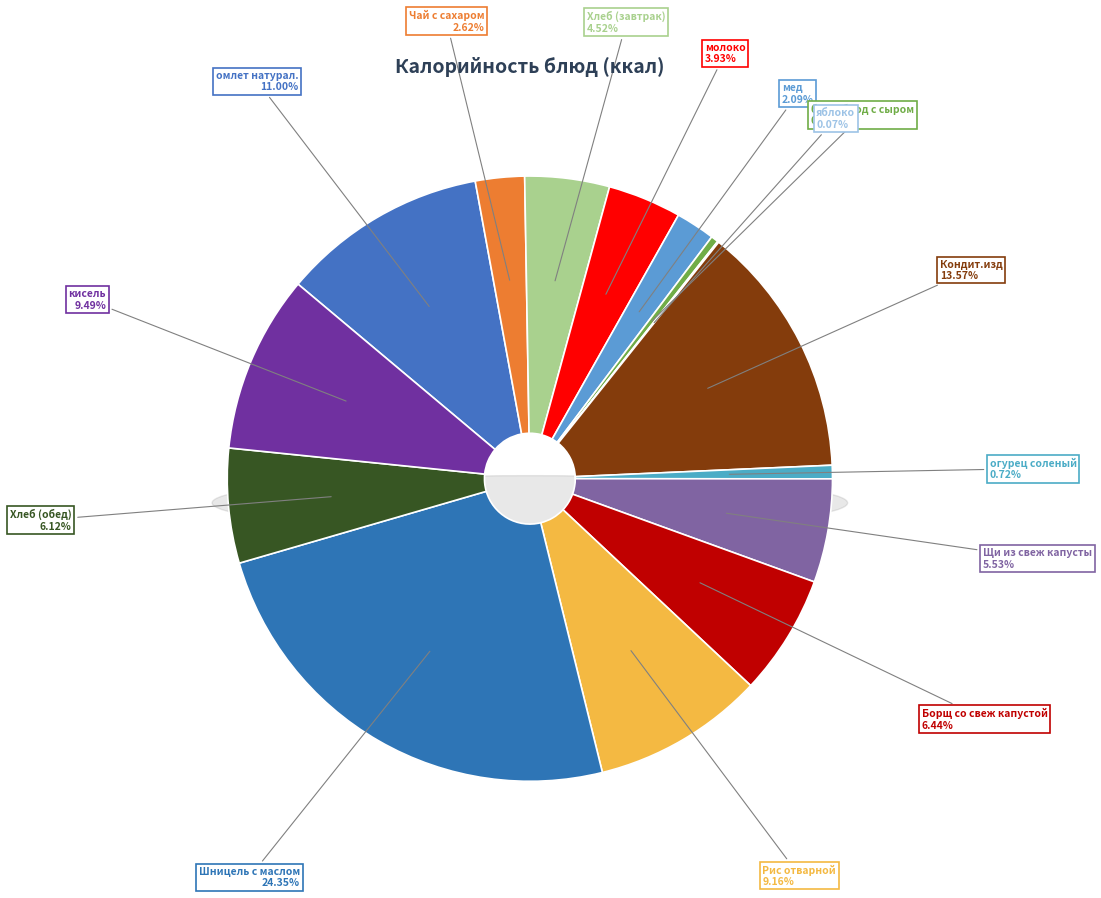

To the nearest percent, what is the difference between the largest and smallest slice percentages?

24%